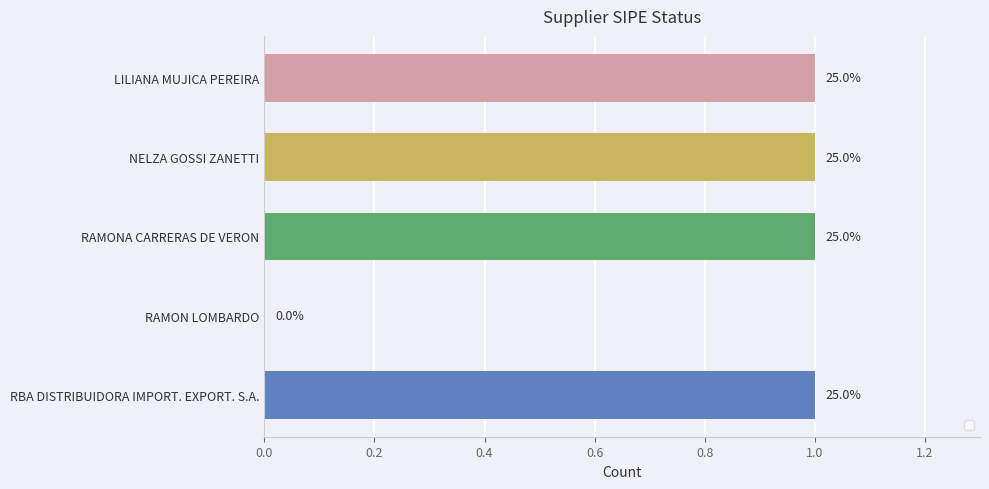

List the labels in order of value, largest first.

LILIANA MUJICA PEREIRA, NELZA GOSSI ZANETTI, RAMONA CARRERAS DE VERON, RBA DISTRIBUIDORA IMPORT. EXPORT. S.A., RAMON LOMBARDO